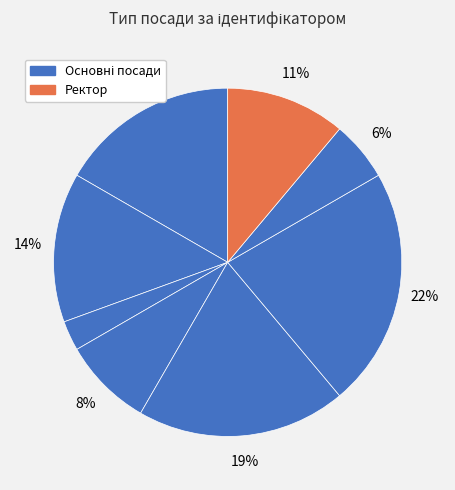

Count the number of slices in the pie.

8